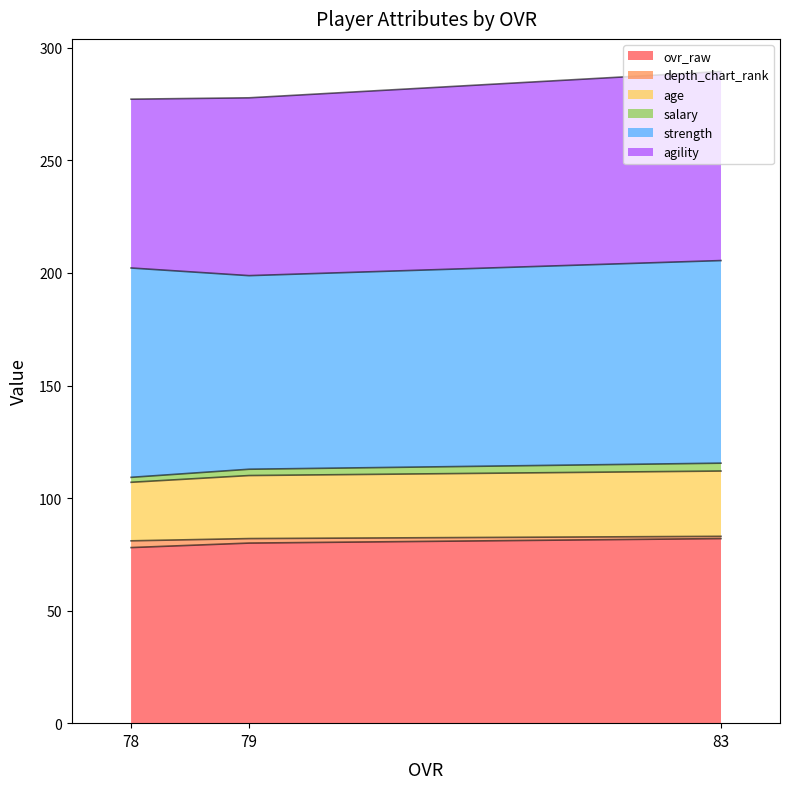

What is the minimum value for ovr_raw?

78.0